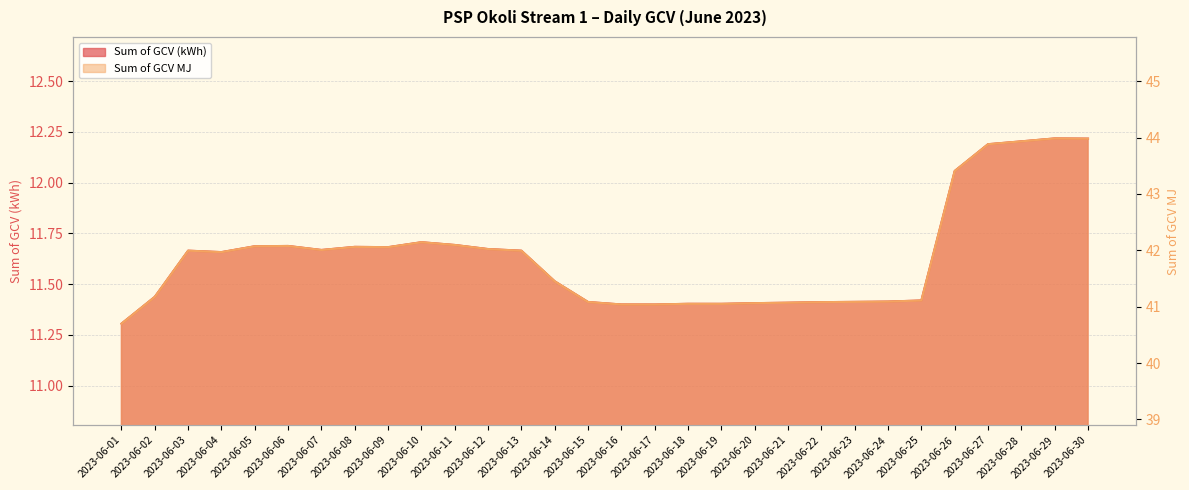

What is the sum of all Sum of GCV (kWh) values?

349.1